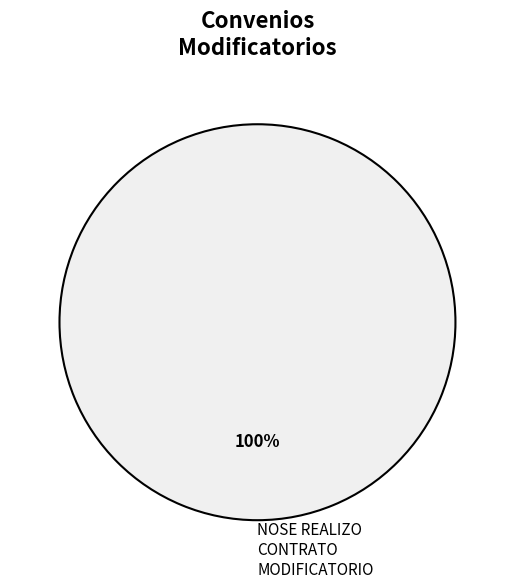

Is NOSE REALIZO CONTRATO MODIFICATORIO the majority of the pie?

Yes